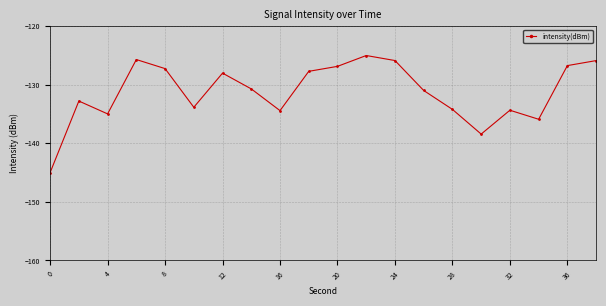

How many values are below -130?

11